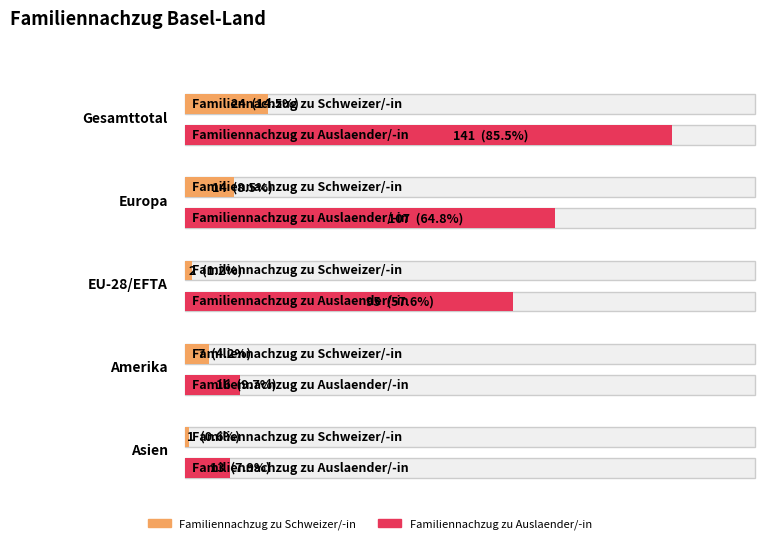

Which category has the highest value across all series?

Gesamttotal